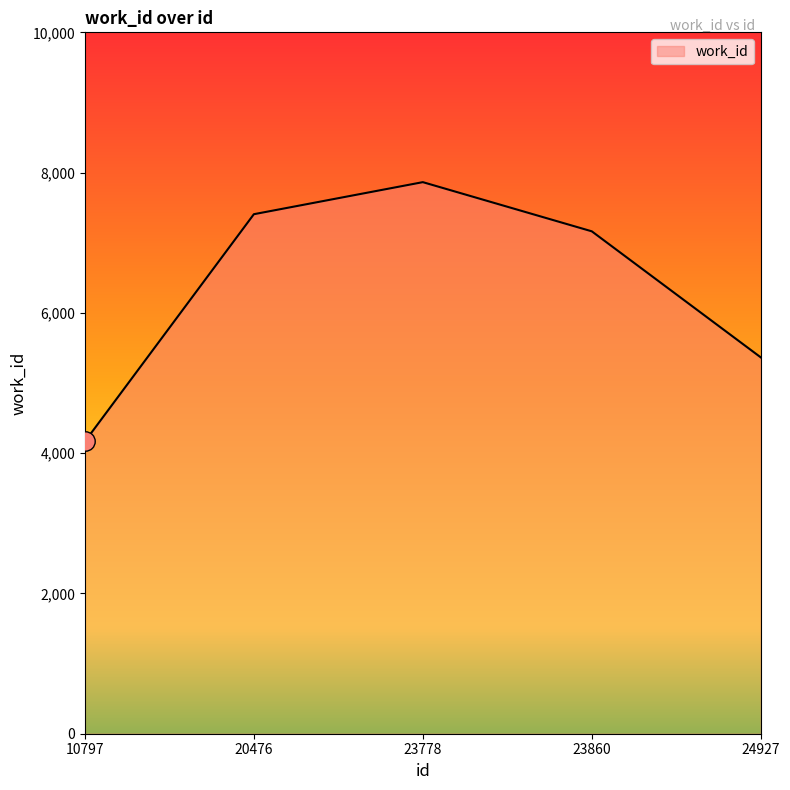

Does the chart display data point markers on the line(s)?

No